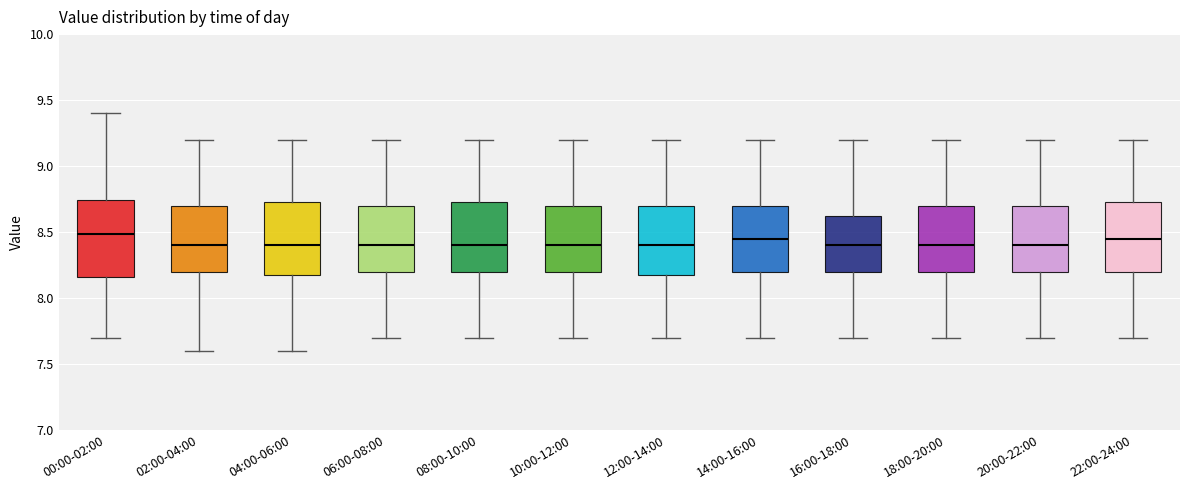

Reading left to right, read every box against the y-axis: the position of its median line, the range the box covers, and the ends of its whiskers. The values are not printed on the chart, so give them approximately, as read against the axis.

00:00-02:00: median 8.50, box 8.15 to 8.75, whiskers 7.70 to 9.40
02:00-04:00: median 8.40, box 8.20 to 8.70, whiskers 7.60 to 9.20
04:00-06:00: median 8.40, box 8.20 to 8.75, whiskers 7.60 to 9.20
06:00-08:00: median 8.40, box 8.20 to 8.70, whiskers 7.70 to 9.20
08:00-10:00: median 8.40, box 8.20 to 8.75, whiskers 7.70 to 9.20
10:00-12:00: median 8.40, box 8.20 to 8.70, whiskers 7.70 to 9.20
12:00-14:00: median 8.40, box 8.20 to 8.70, whiskers 7.70 to 9.20
14:00-16:00: median 8.45, box 8.20 to 8.70, whiskers 7.70 to 9.20
16:00-18:00: median 8.40, box 8.20 to 8.65, whiskers 7.70 to 9.20
18:00-20:00: median 8.40, box 8.20 to 8.70, whiskers 7.70 to 9.20
20:00-22:00: median 8.40, box 8.20 to 8.70, whiskers 7.70 to 9.20
22:00-24:00: median 8.45, box 8.20 to 8.75, whiskers 7.70 to 9.20